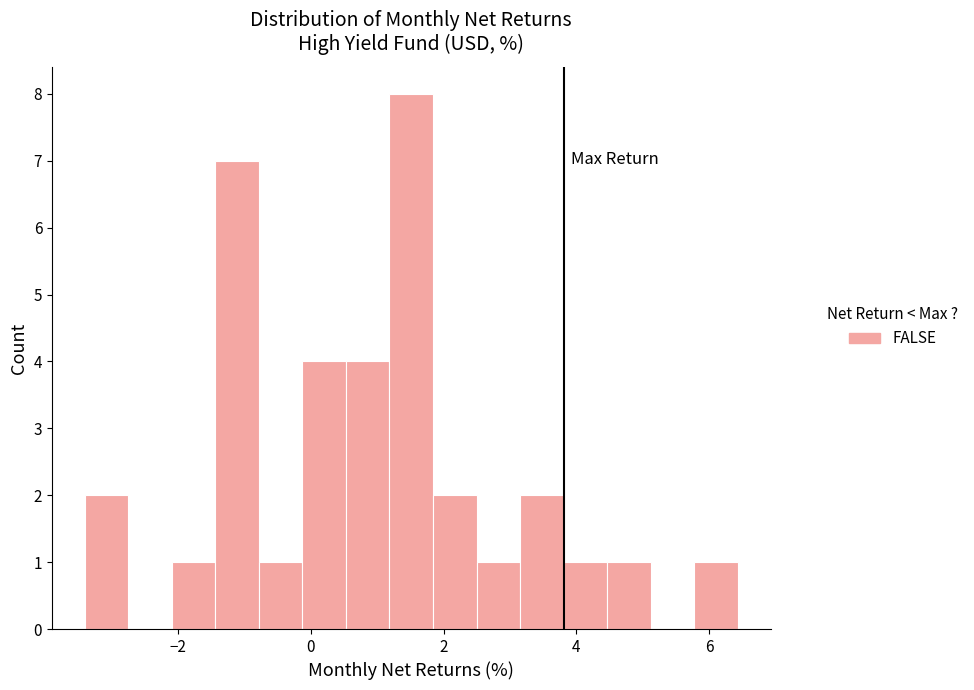

Read against the x-axis, roughly where is the centre of the tallest bar?

1.6